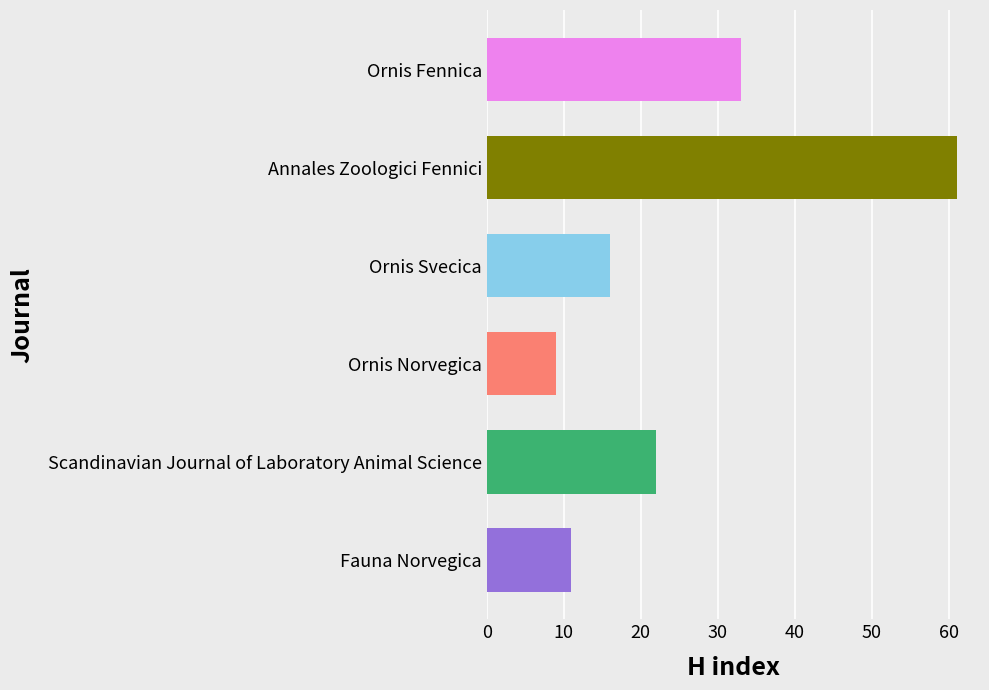

The chart shows a value of 9 at Ornis Norvegica. True or false?

True